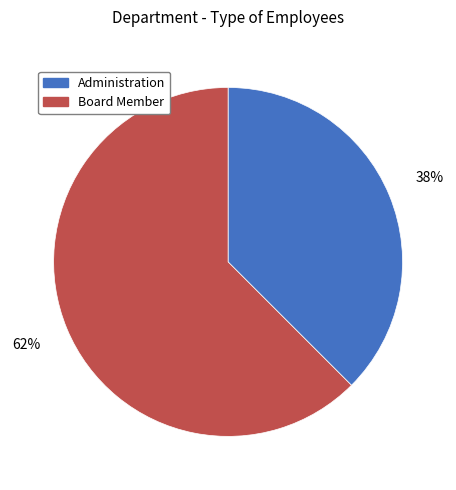

Is Administration the majority of the pie?

No